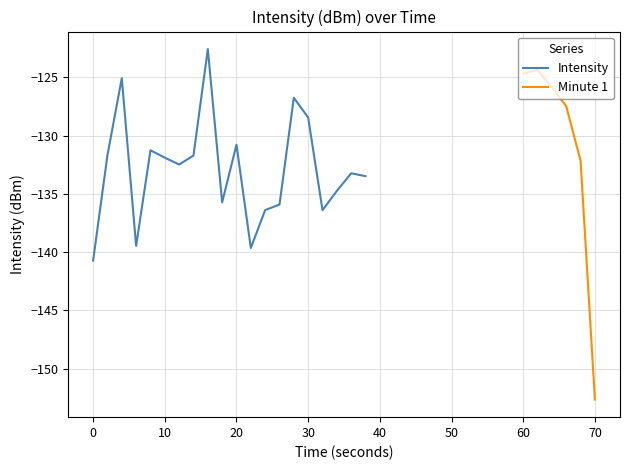

Is it true that Intensity equals -140.7 at 0?

True